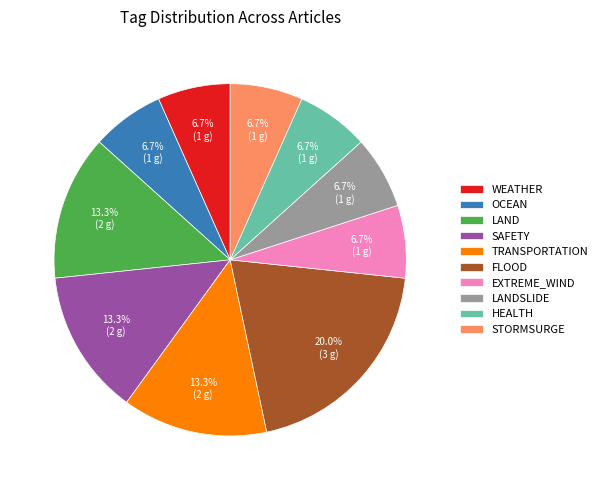

What is the largest slice in the pie chart?

FLOOD